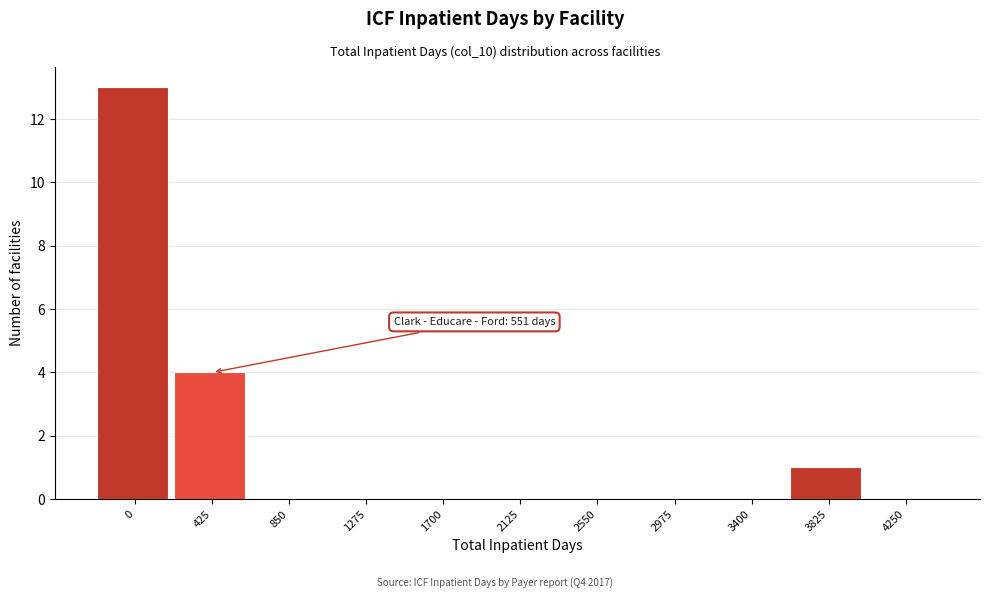

Reading left to right, transcribe all the data shown in this chart.

0=13	425=4	850=0	1275=0	1700=0	2125=0	2550=0	2975=0	3400=0	3825=1	4250=0